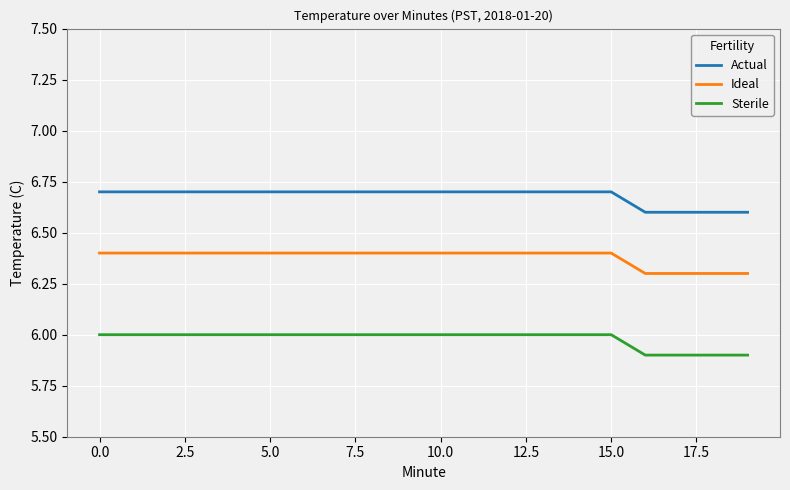

True or false: Actual and Ideal cross at least once.

False